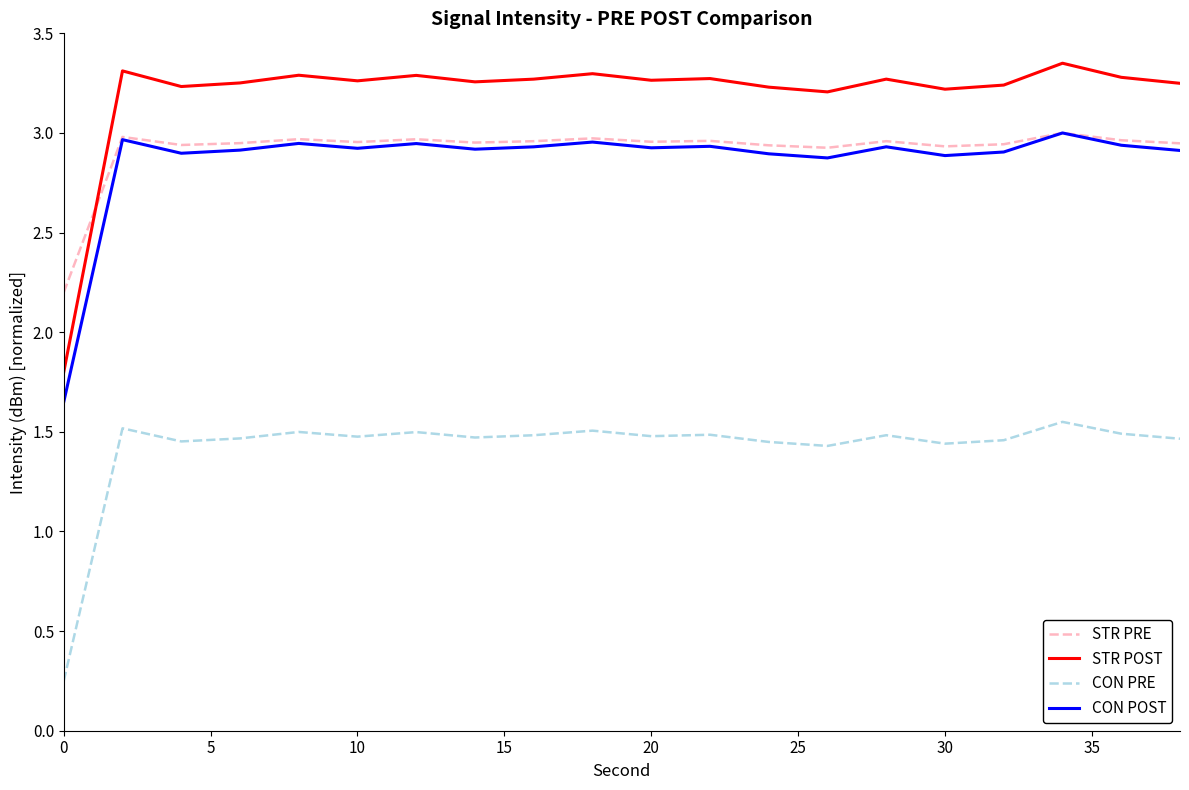

Does the chart have visible grid lines?

No